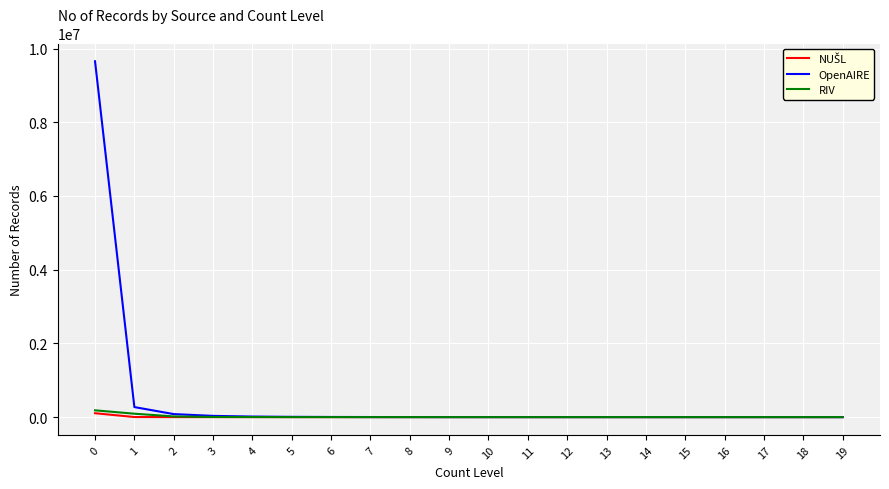

What is the maximum value shown in the chart?

9654555